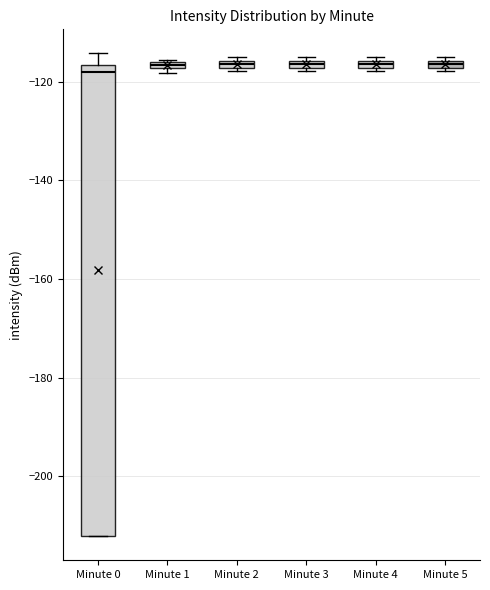

Which box is the tallest, from its lower edge to its upper edge?

Minute 0